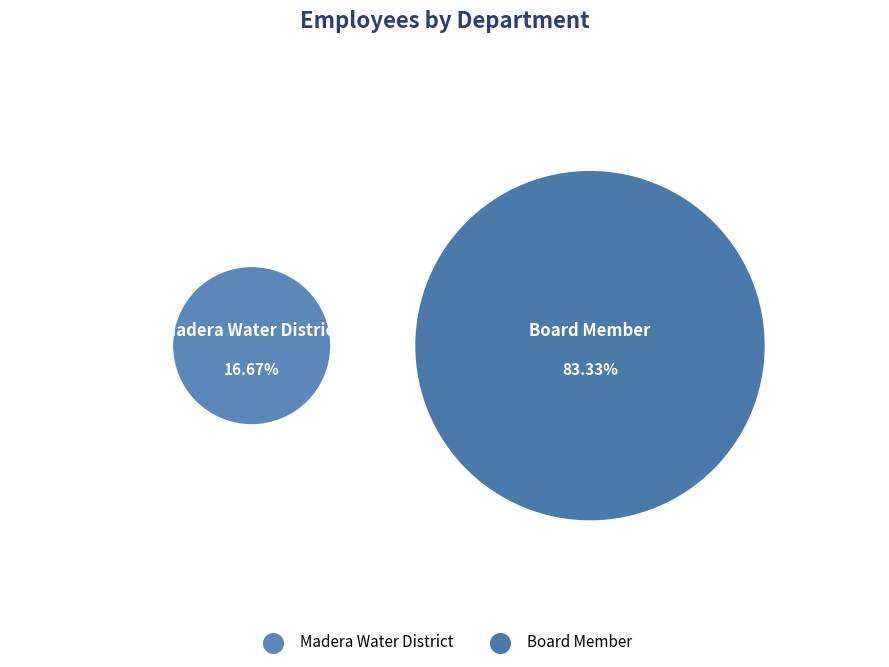

How much of the chart is everything except Board Member?

16.7%